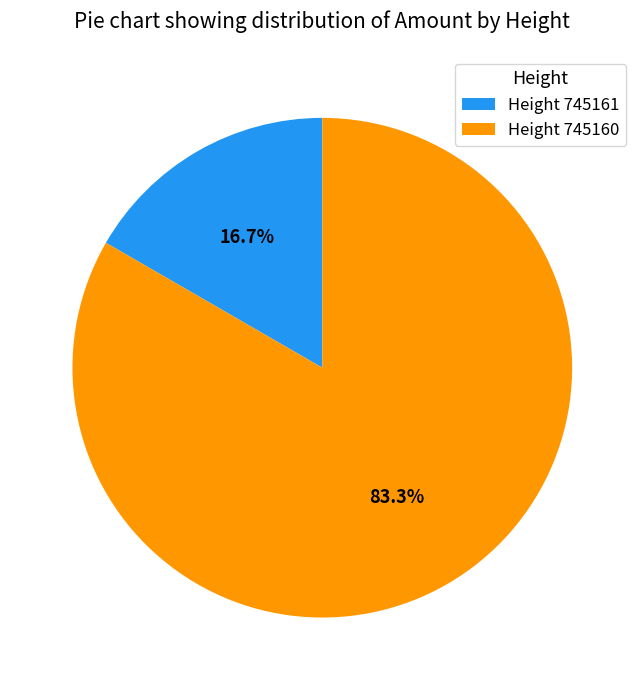

How many segments does this pie chart have?

2